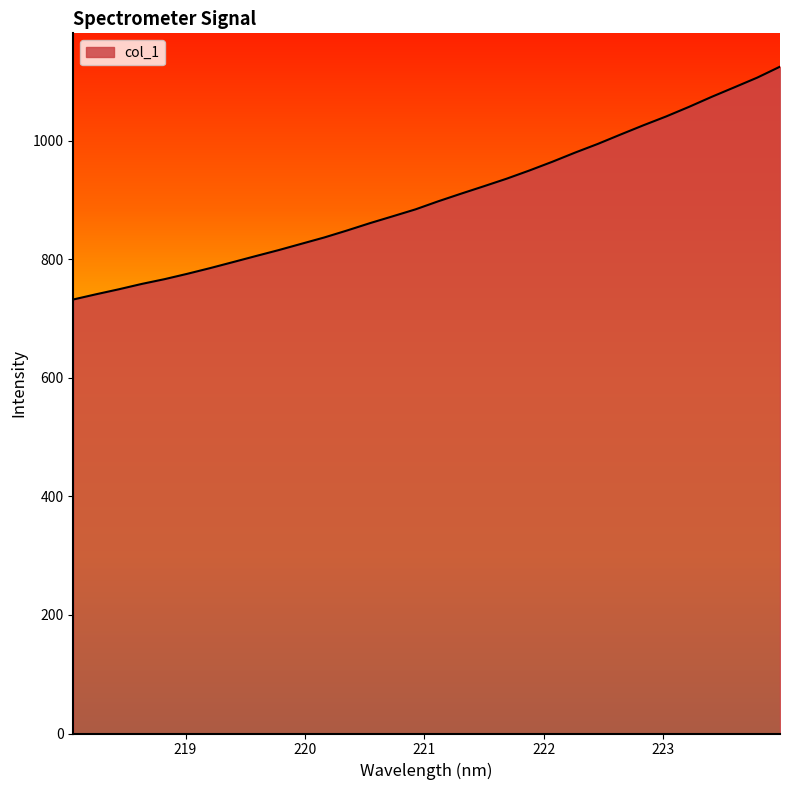

What is the minimum value shown in the chart?

732.2